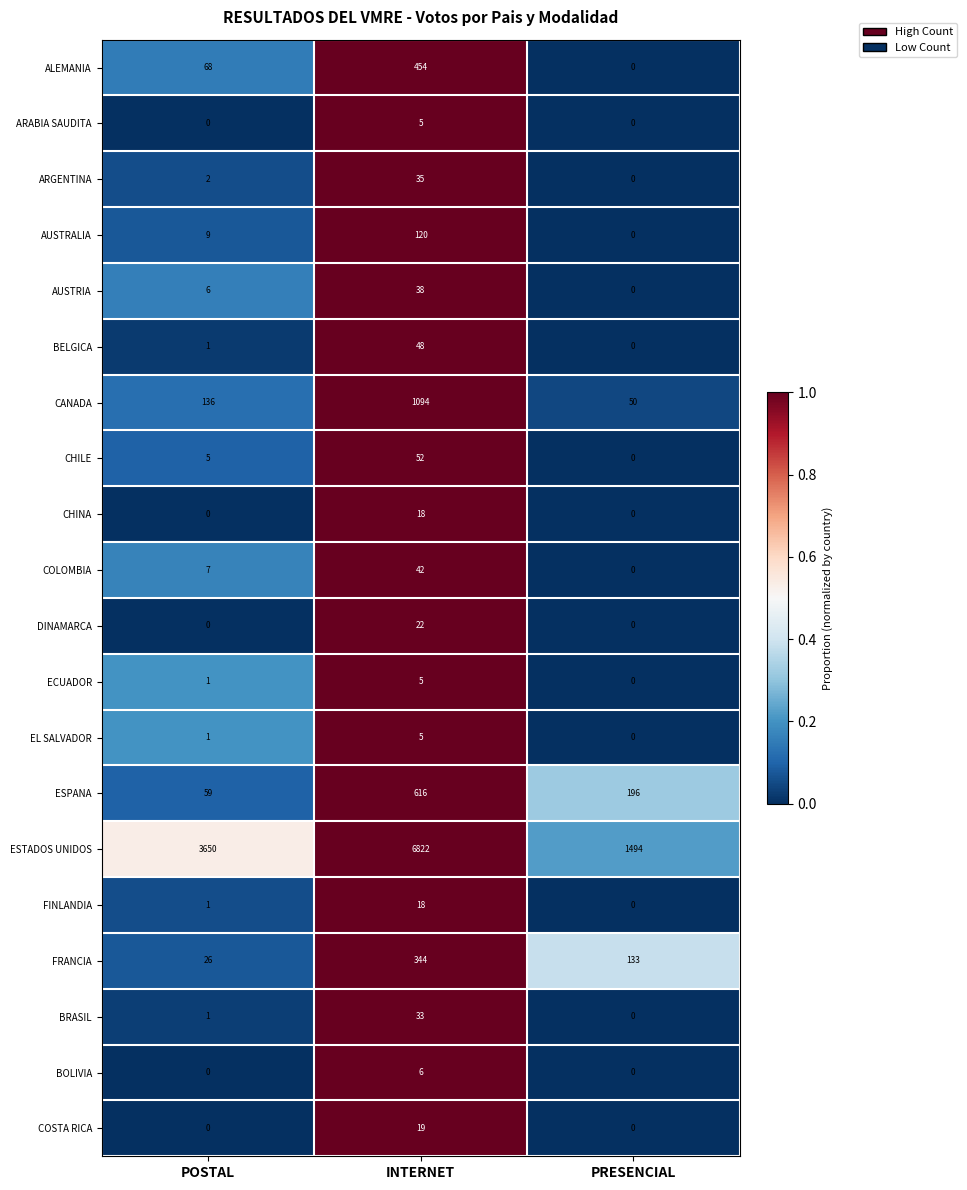

Between POSTAL and PRESENCIAL, which series saw the biggest shift?

ESTADOS UNIDOS